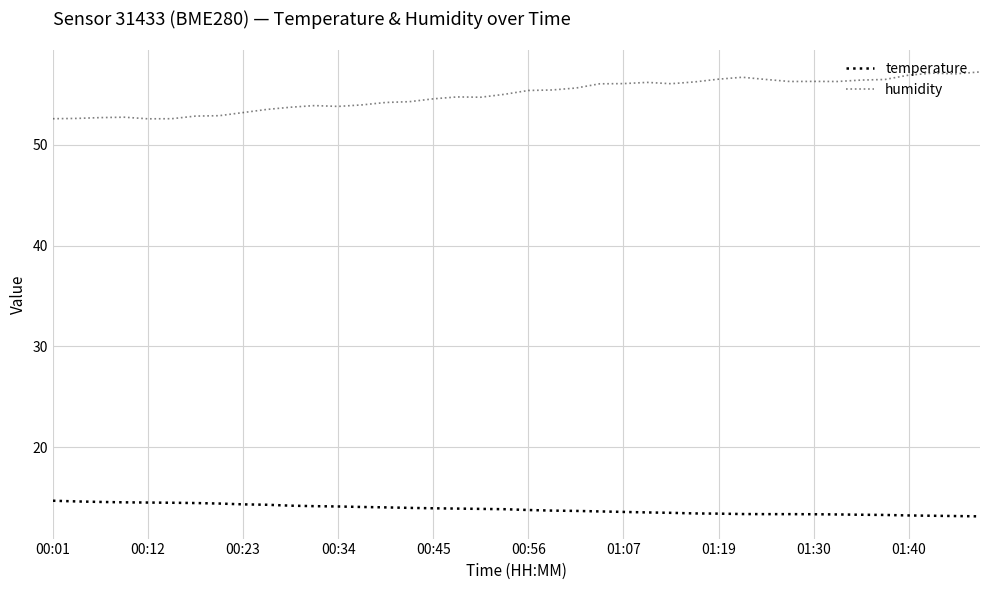

Reading left to right, transcribe all the data shown in this chart.

temperature: 14.7	14.6	14.6	14.6	14.5	14.5	14.5	14.4	14.3	14.3	14.2	14.2	14.1	14.1	14.1	14.0	14.0	13.9	13.9	13.9	13.8	13.7	13.7	13.7	13.6	13.6	13.5	13.4	13.4	13.4	13.4	13.4	13.4	13.3	13.3	13.3	13.2	13.2	13.2	13.2
humidity: 52.6	52.6	52.7	52.7	52.6	52.6	52.8	52.9	53.2	53.5	53.7	53.9	53.8	54.0	54.2	54.3	54.5	54.7	54.7	55.0	55.4	55.4	55.6	56.0	56.1	56.2	56.0	56.2	56.5	56.7	56.5	56.3	56.3	56.3	56.4	56.5	56.9	57.1	57.0	57.2